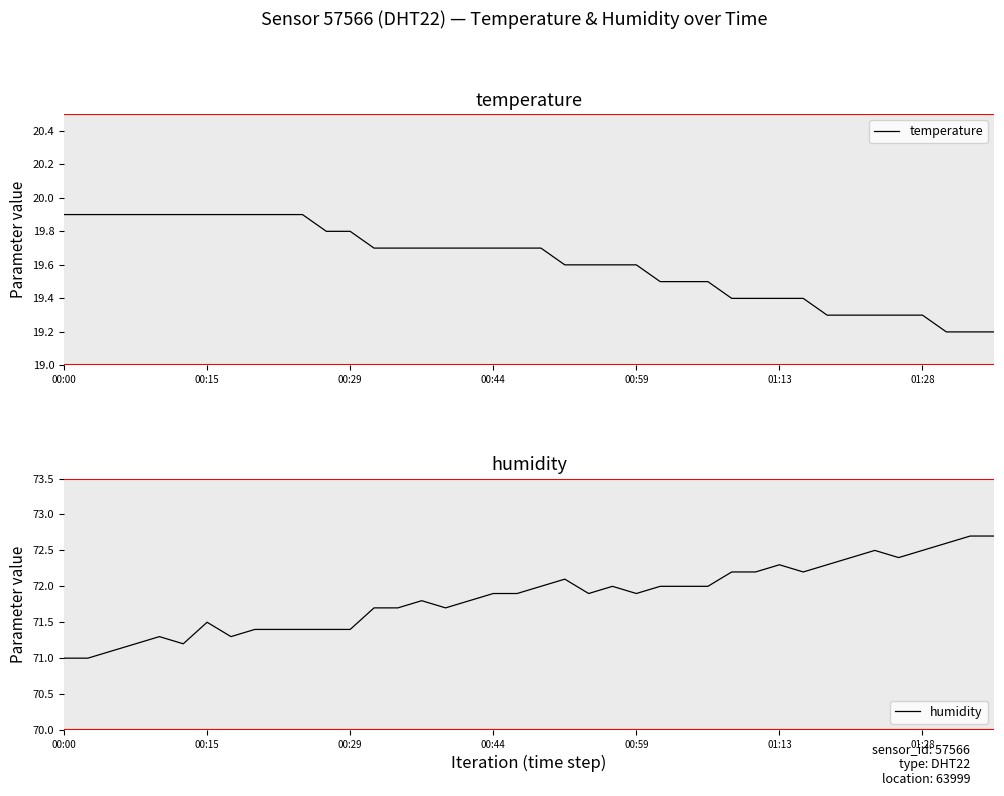

At which label is humidity closest to 71?

00:00